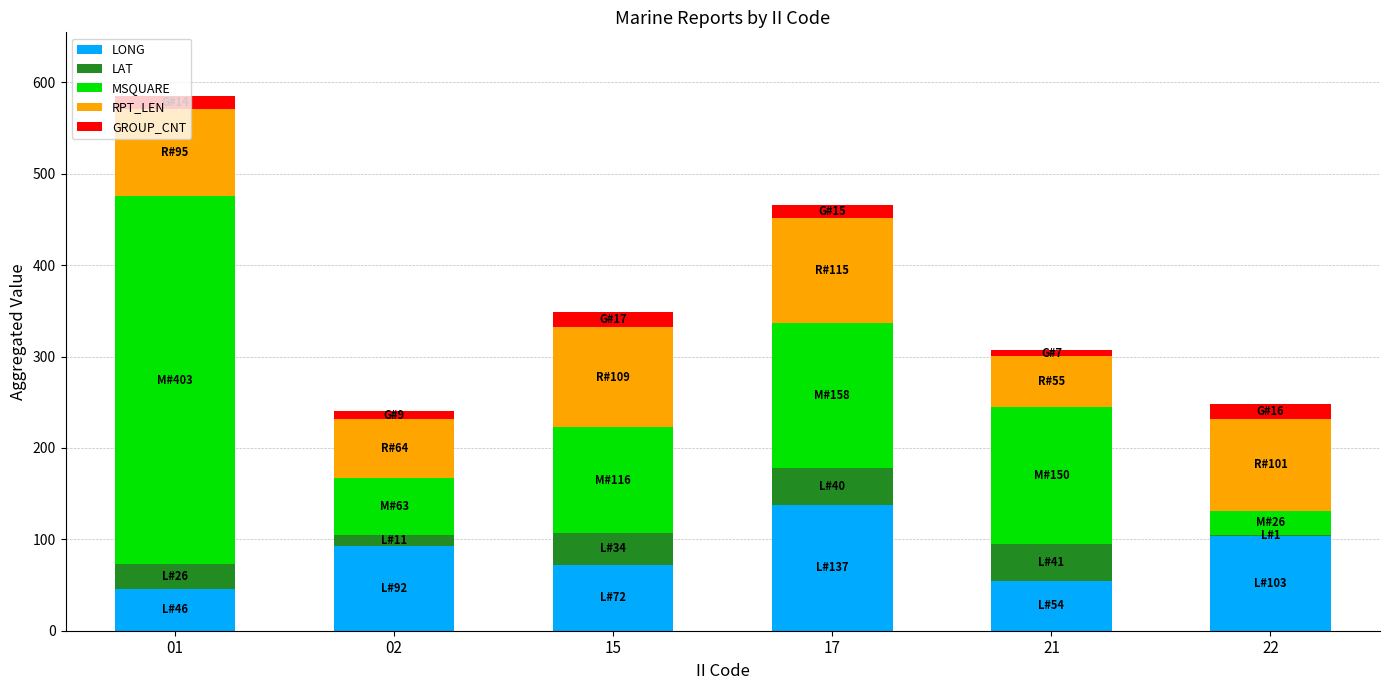

What is the total value across all series at 01?

584.6